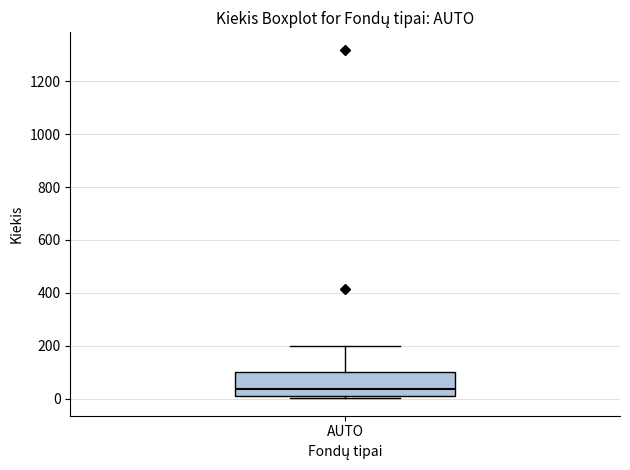

Transcribe this box plot: give where the median line is, the range the box spans, and where the two whiskers end, as read against the y-axis. The values are not printed on the chart, so give them approximately, as read against the axis.

median 40, box 20 to 100, whiskers 0 to 200